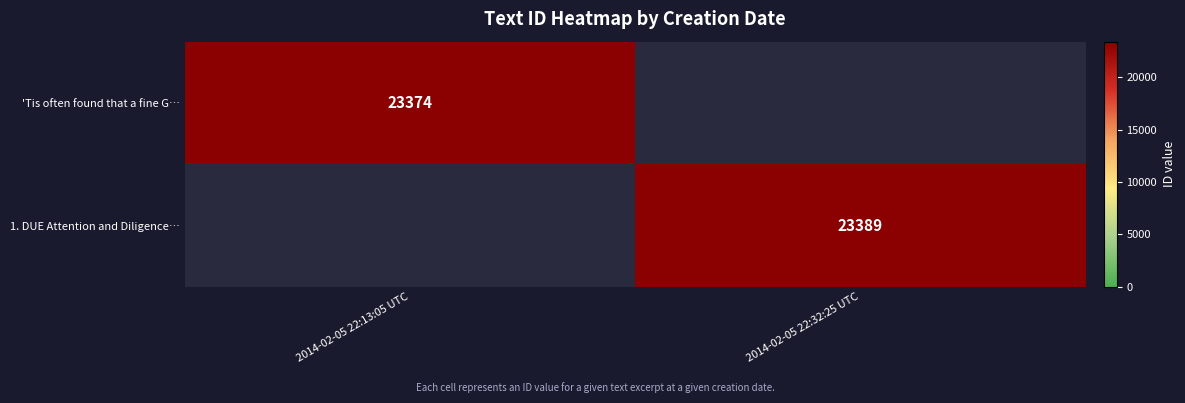

Is the value of 1. DUE Attention and Diligence… at 2014-02-05 22:32:25 UTC greater than the value of 'Tis often found that a fine G… at 2014-02-05 22:13:05 UTC?

Yes